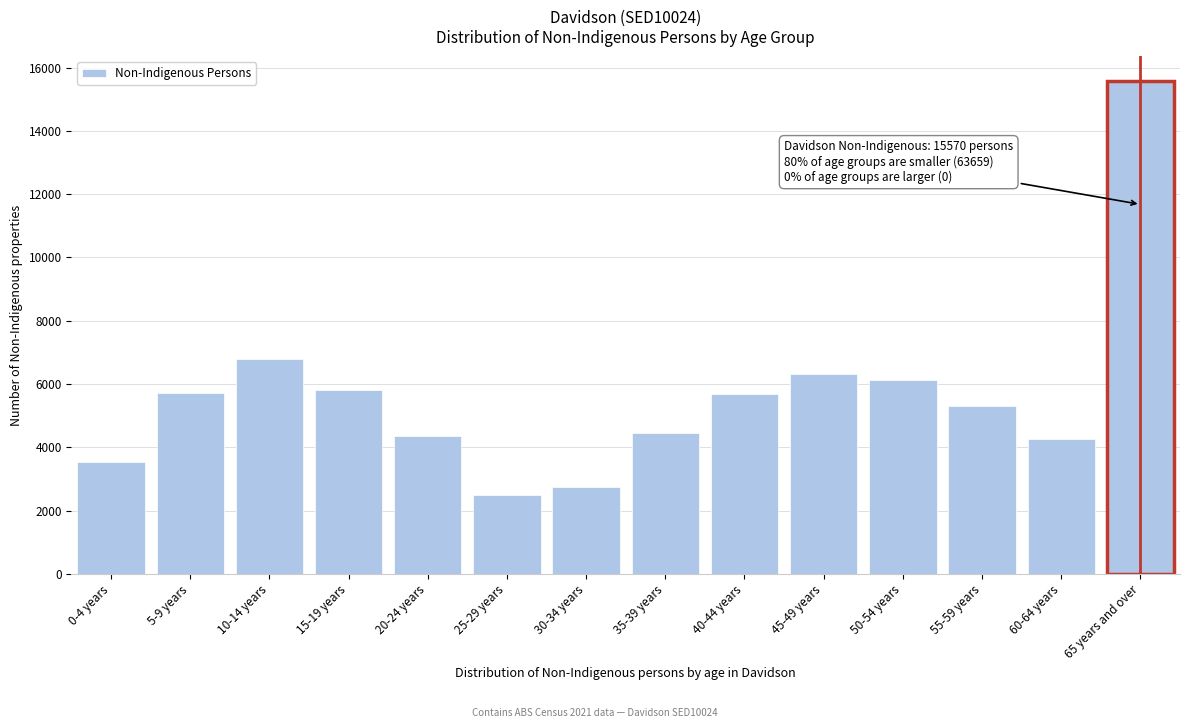

What is the change in value from 15-19 years to 65 years and over?

+9746